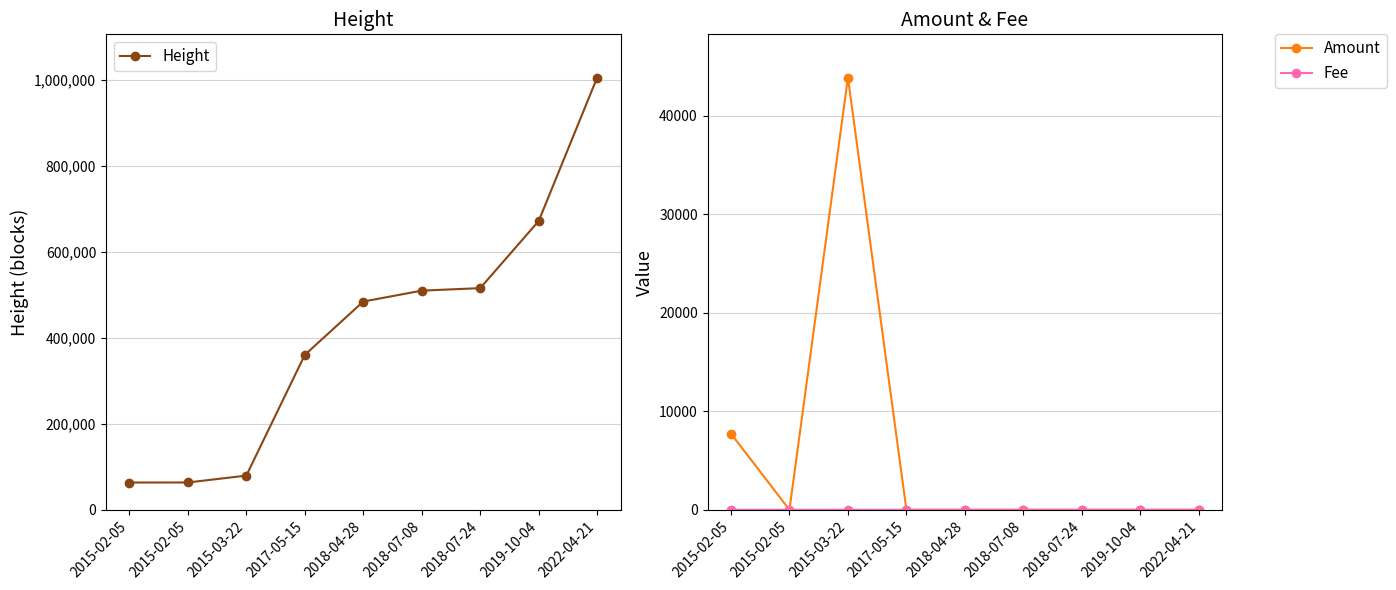

At which category does the chart reach its peak across all series?

2022-04-21